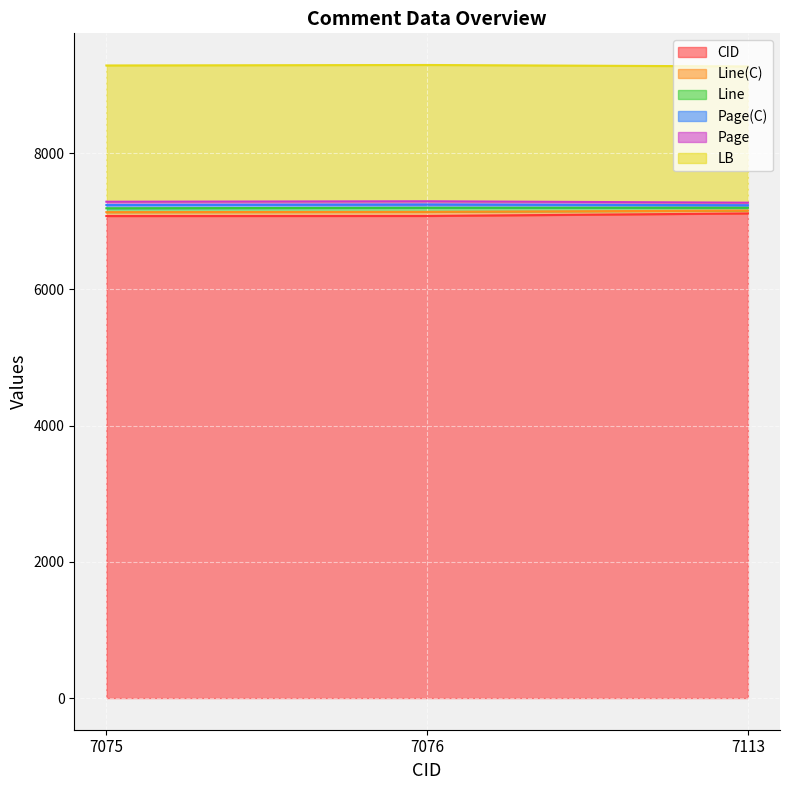

Does the chart display data point markers on the line(s)?

No